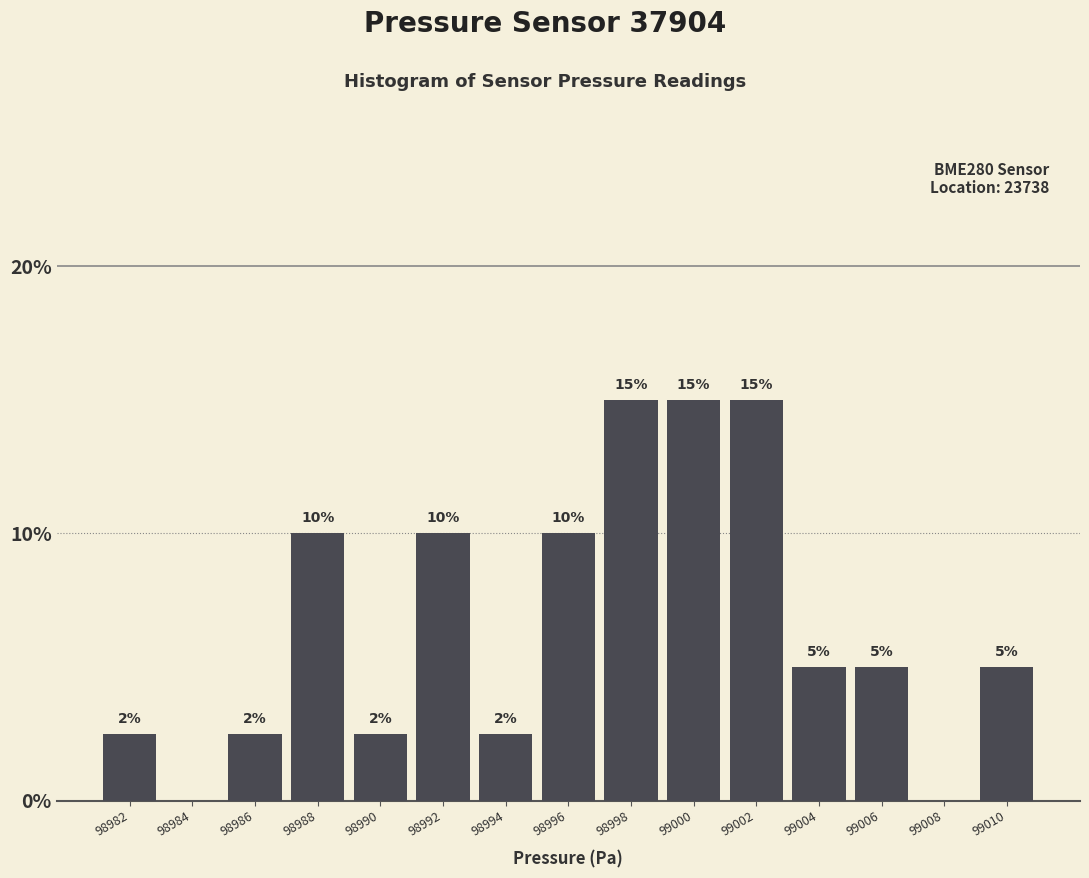

What is the maximum value shown in the chart?

15.0